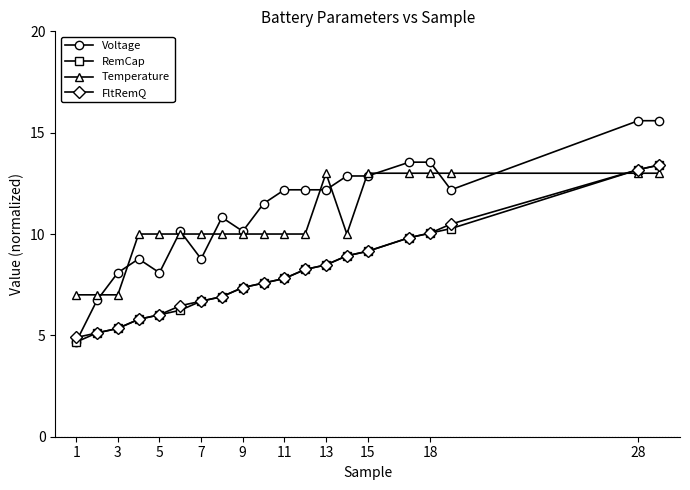

What is the lowest value of the RemCap series?

4.7